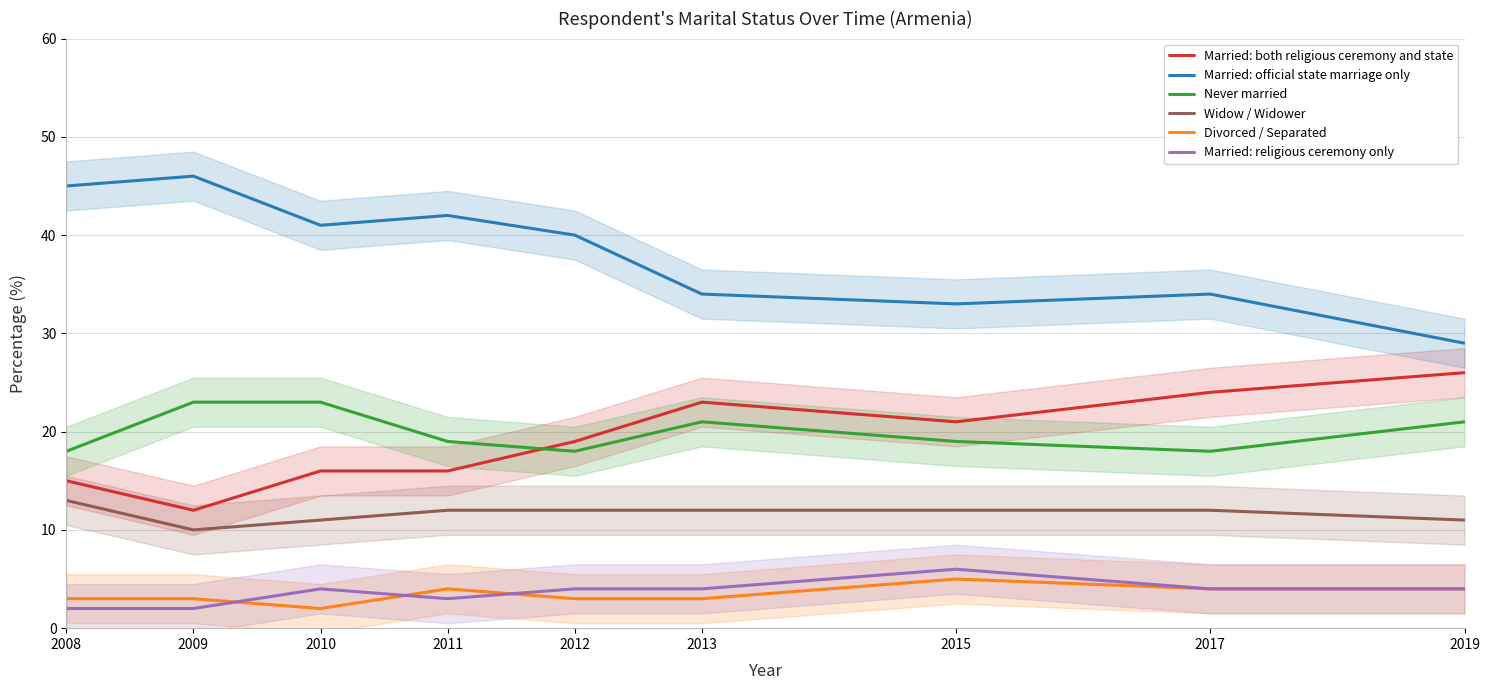

True or false: Widow / Widower has a value of 17 at 2015.

False